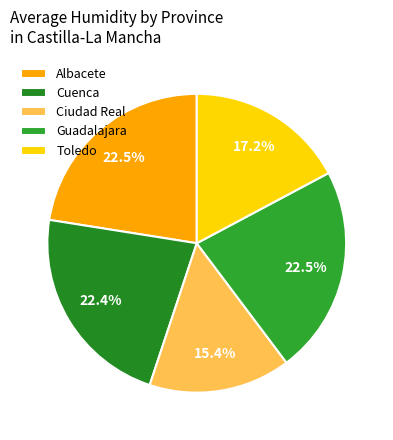

How many segments does this pie chart have?

5